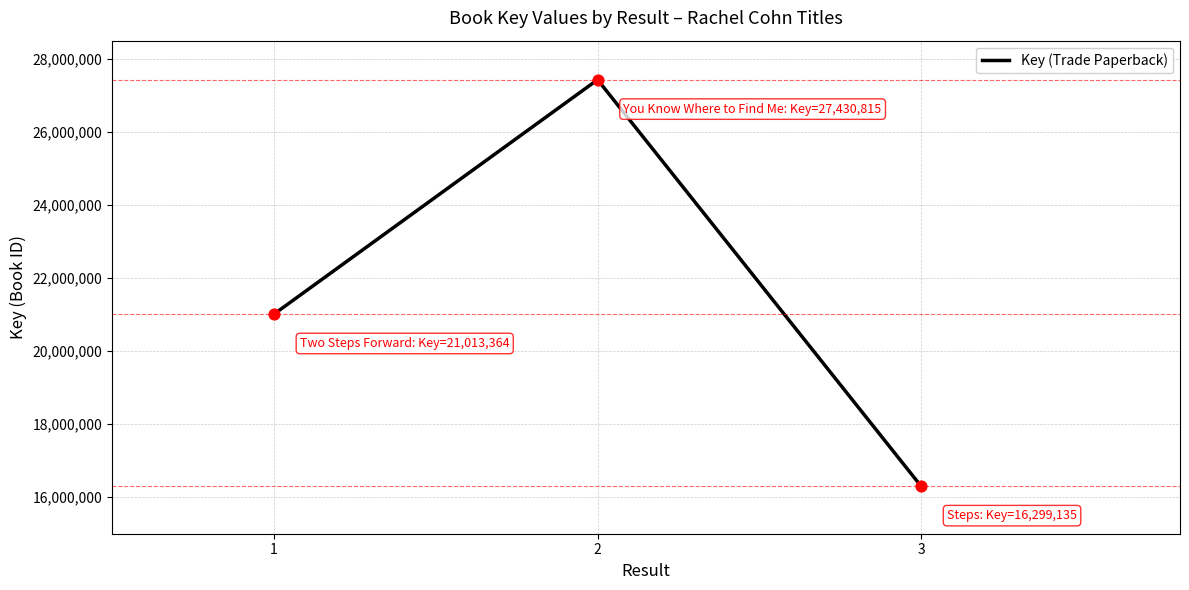

What is the change in value from 2 to 3?

-11131680